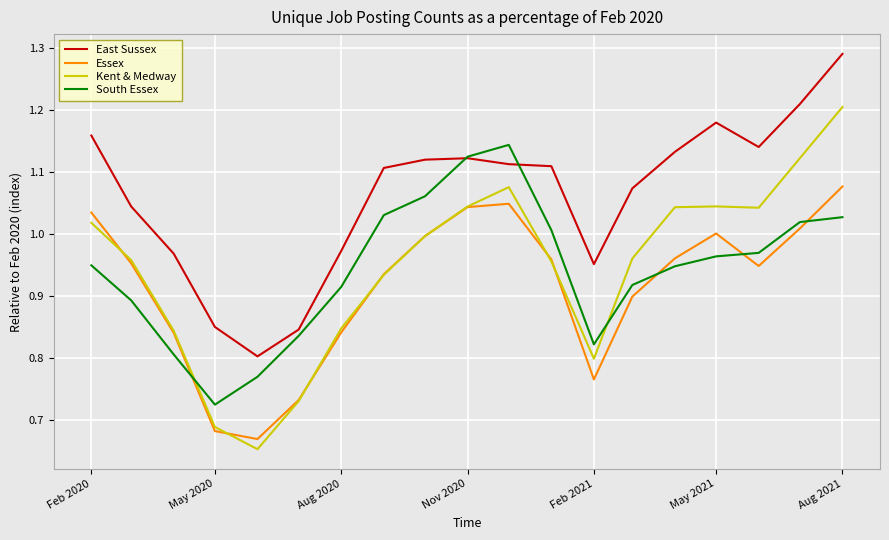

Which series has the largest range (max minus min)?

Kent & Medway